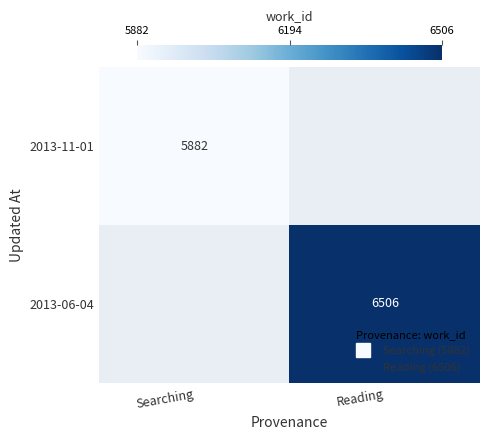

Between Searching and Reading, which is larger?

Reading